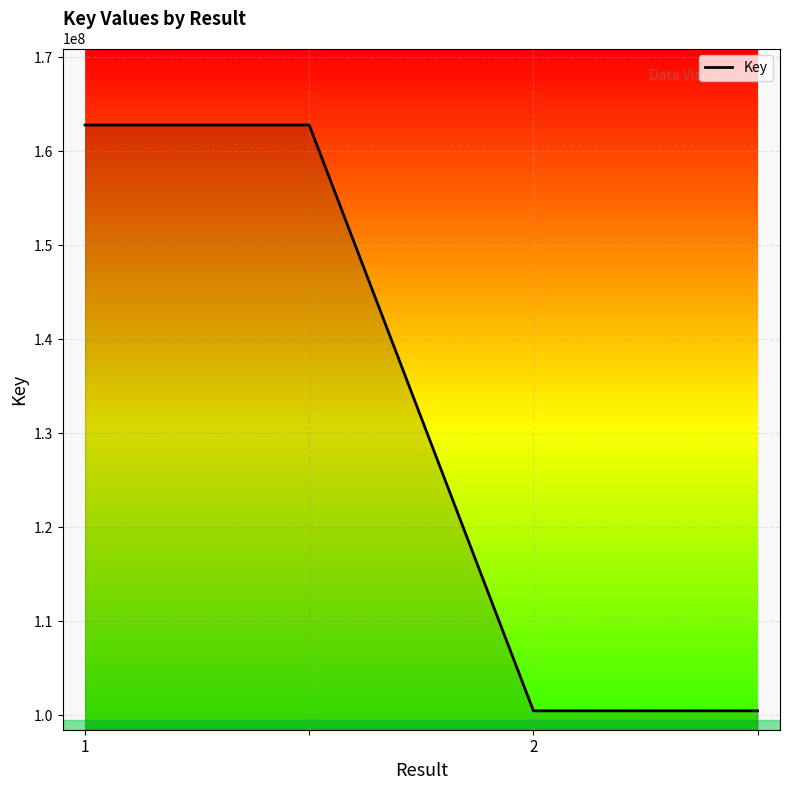

What is the greatest value displayed?

162798323